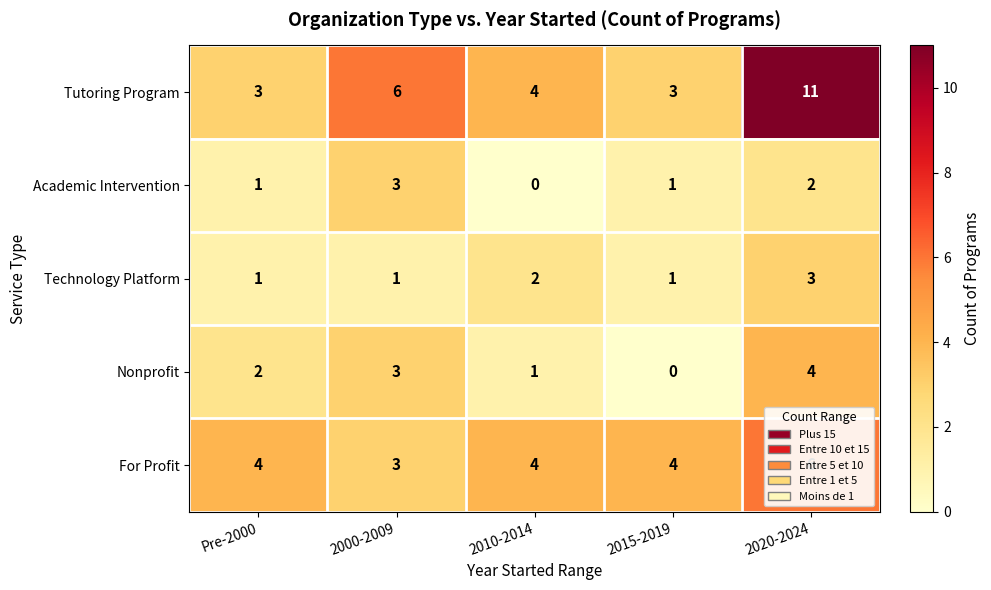

What is the greatest value displayed?

11